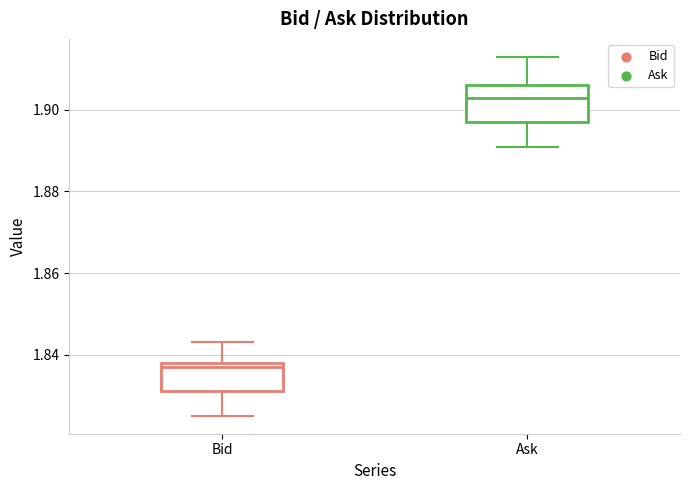

Where does the upper whisker of the box for Bid end on the y-axis? The values are not printed on the chart, so give them approximately, as read against the axis.

1.844